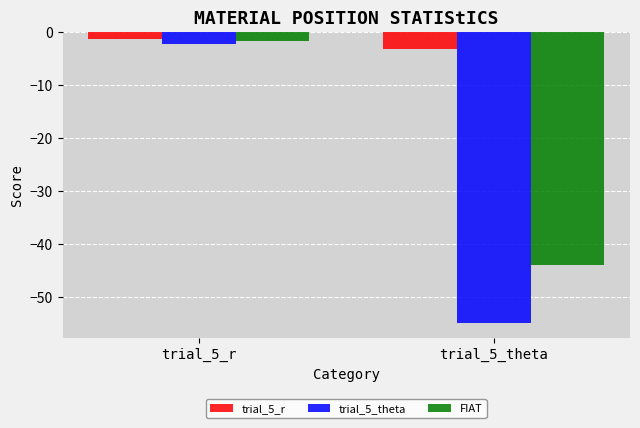

What is the total value across all series at trial_5_theta?

-102.3